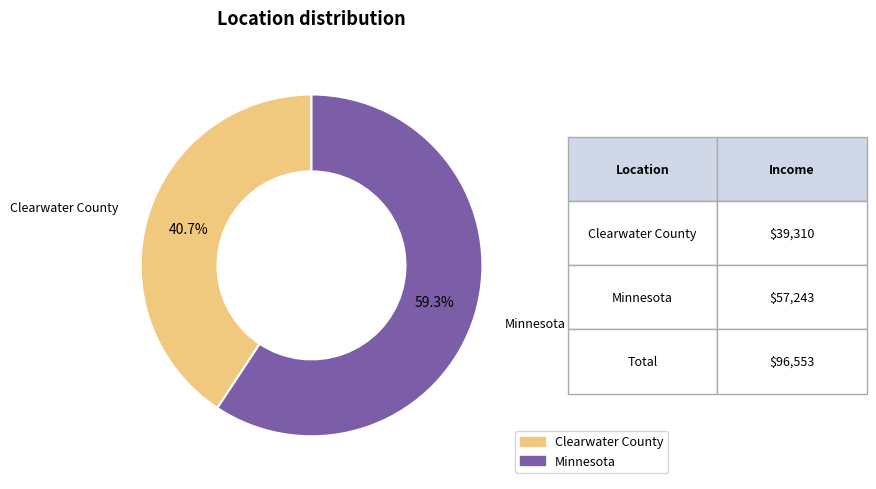

Does Clearwater County account for over 50% of the chart?

No